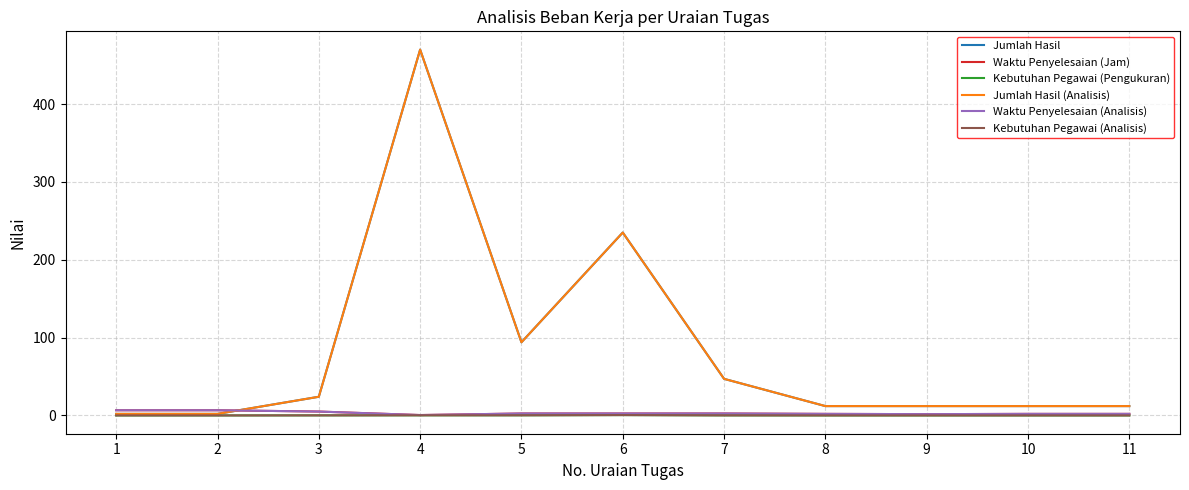

Does the chart have visible grid lines?

Yes